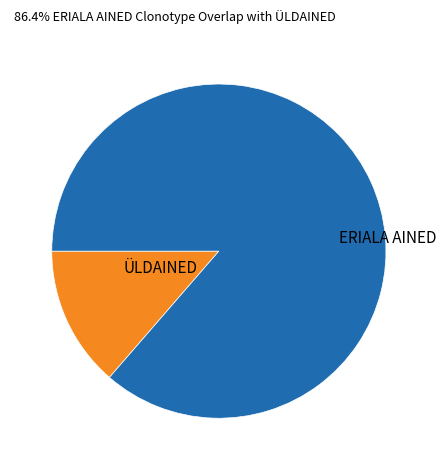

Does ÜLDAINED represent more than half of the total?

No